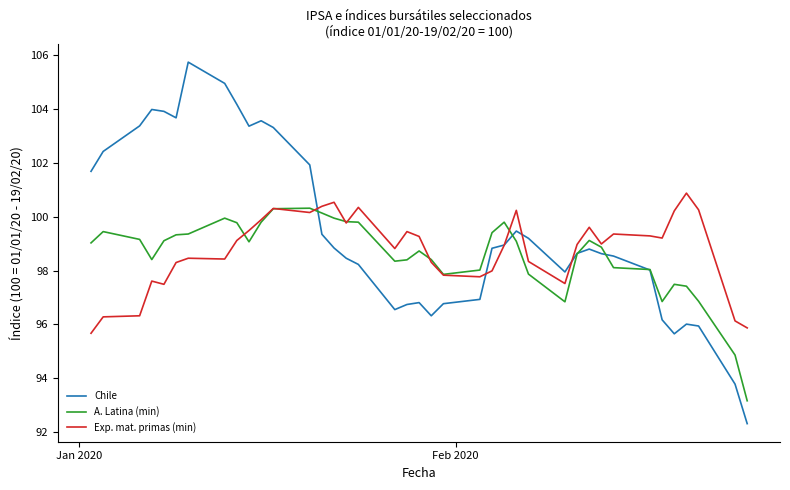

Which series has the widest spread of values?

Chile